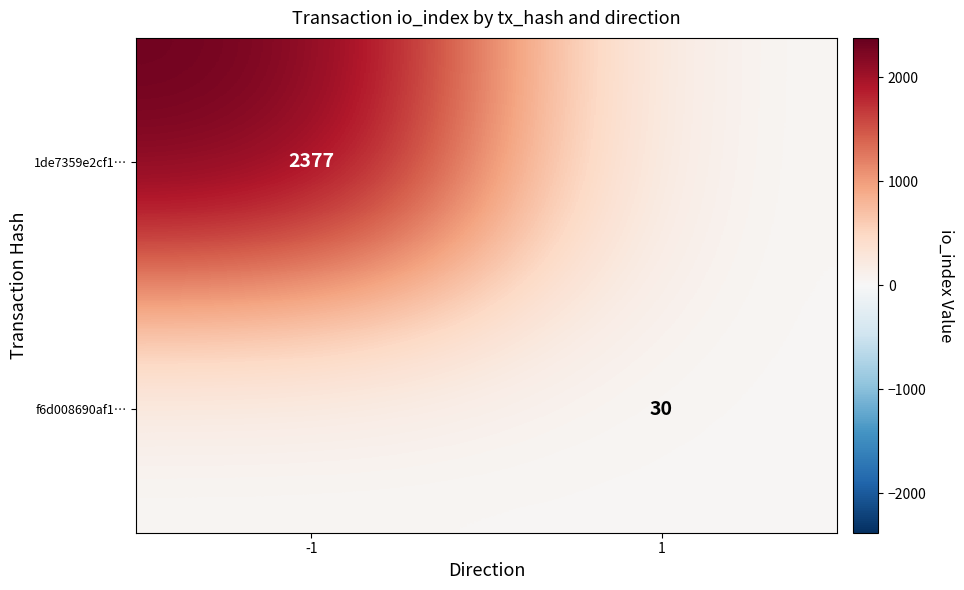

Is it true that 1de7359e2cf1… equals 3698 at -1?

False